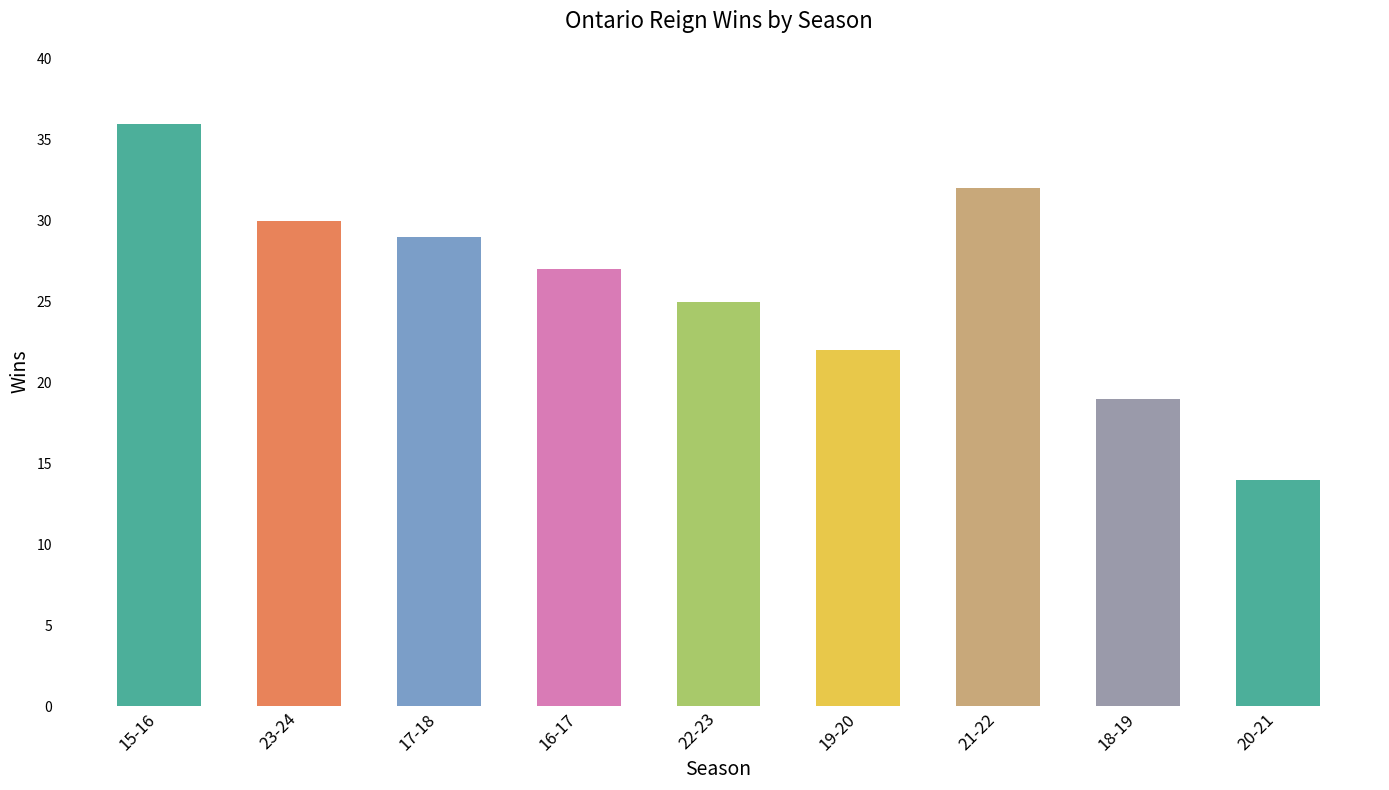

What is the value of the 9th bar from the left?

14